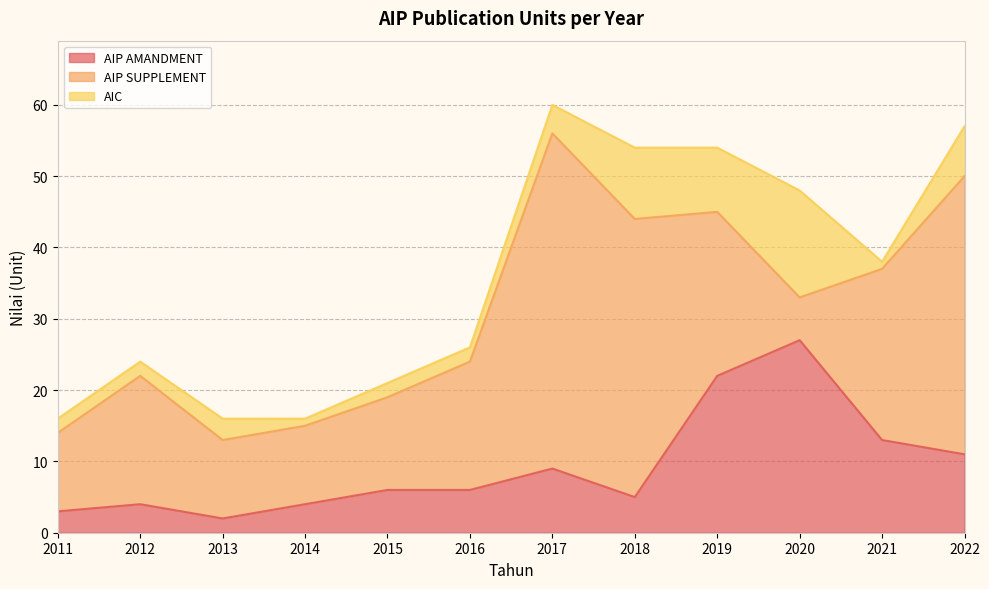

Reading right to left, what are all the values shown in this chart?

AIP AMANDMENT: 2022=11	2021=13	2020=27	2019=22	2018=5	2017=9	2016=6	2015=6	2014=4	2013=2	2012=4	2011=3
AIP SUPPLEMENT: 2022=39	2021=24	2020=6	2019=23	2018=39	2017=47	2016=18	2015=13	2014=11	2013=11	2012=18	2011=11
AIC: 2022=7	2021=1	2020=15	2019=9	2018=10	2017=4	2016=2	2015=2	2014=1	2013=3	2012=2	2011=2